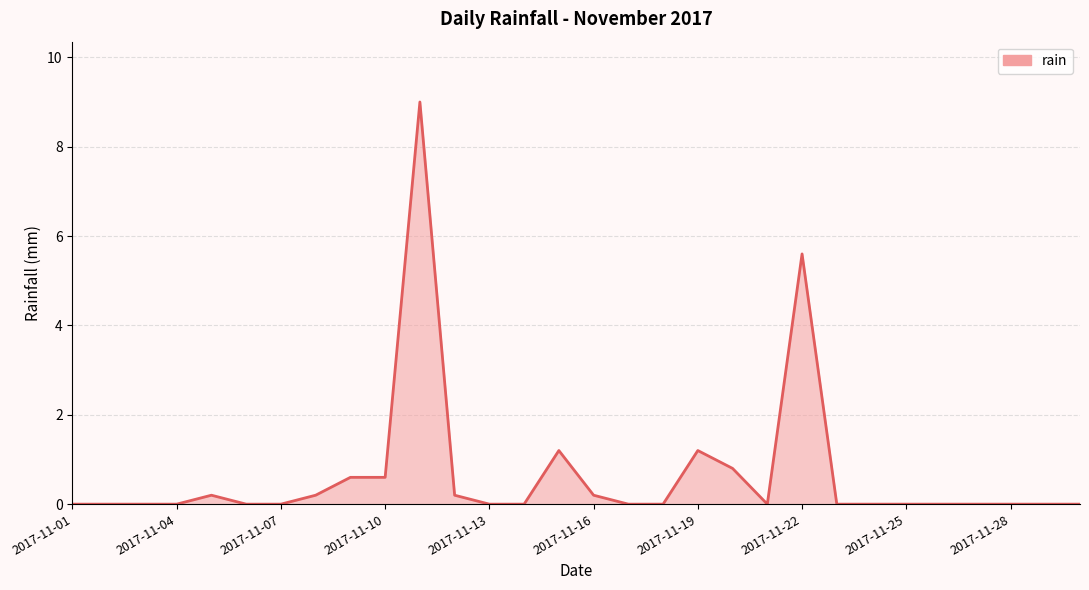

What is the difference between the maximum and minimum values?

9.0